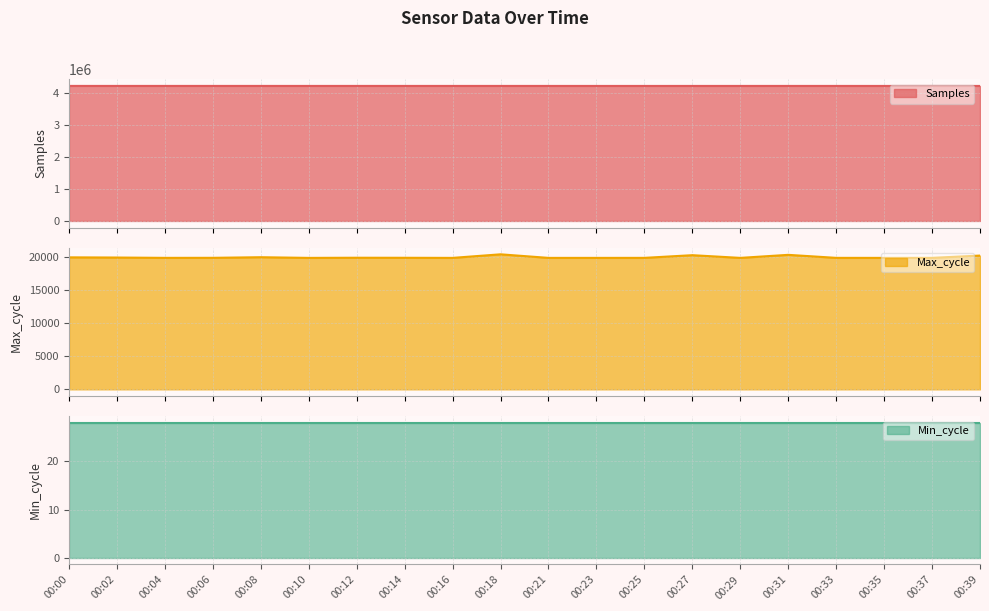

What is the lowest value of the Samples series?

4232357